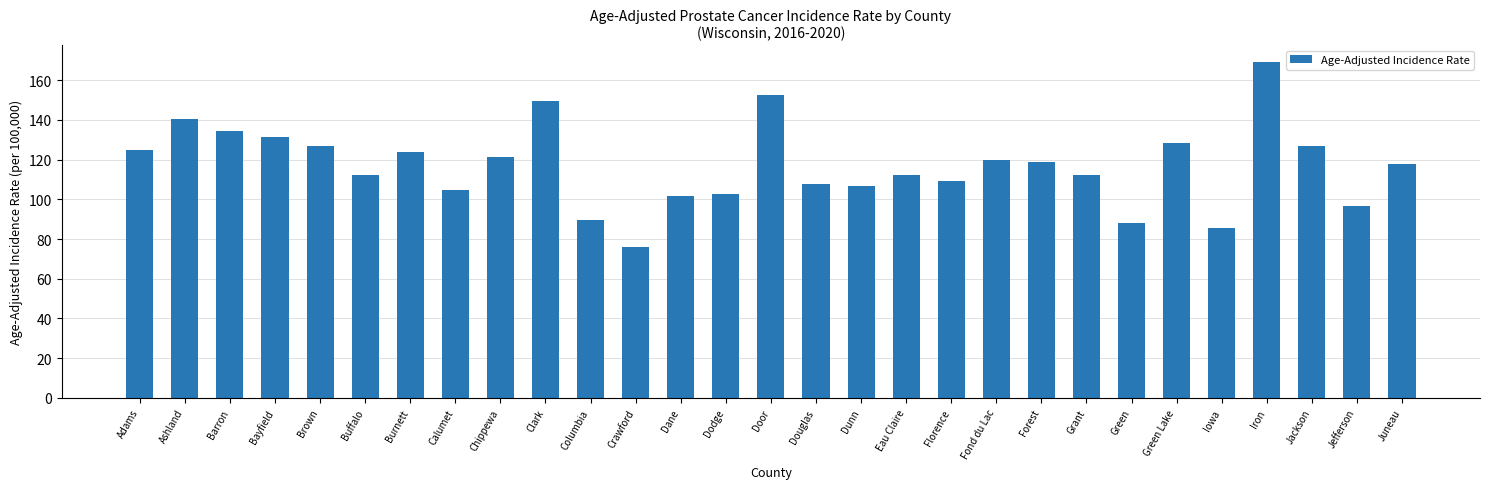

Which label corresponds to the smallest value in the chart?

Crawford